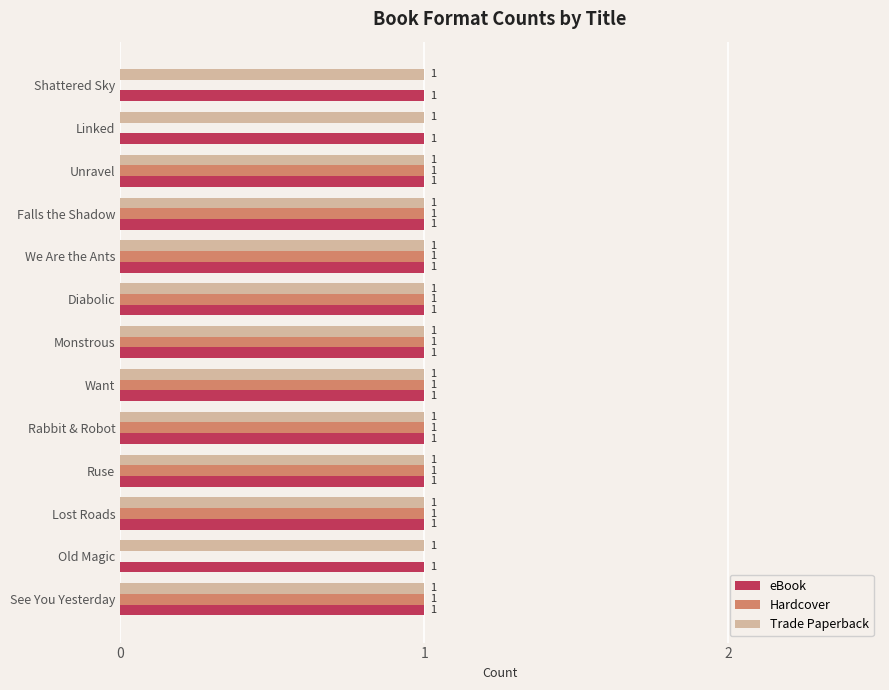

True or false: eBook has a value of 1 at See You Yesterday.

True